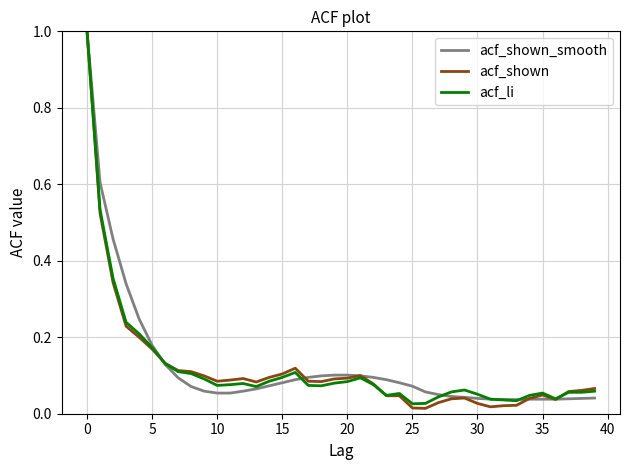

How many lines are shown in the chart?

3